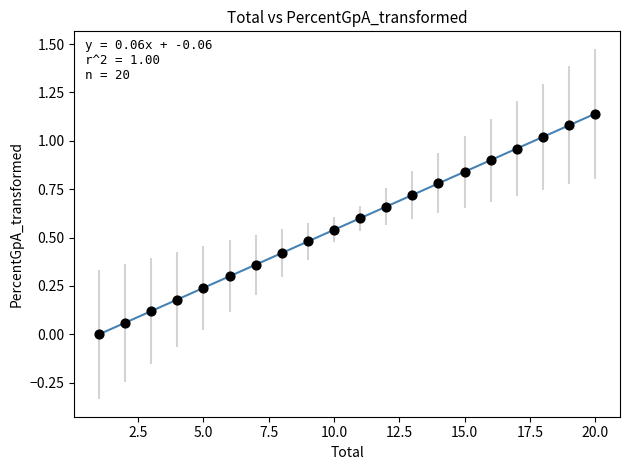

What is the range of X values (max minus min)?

19.0